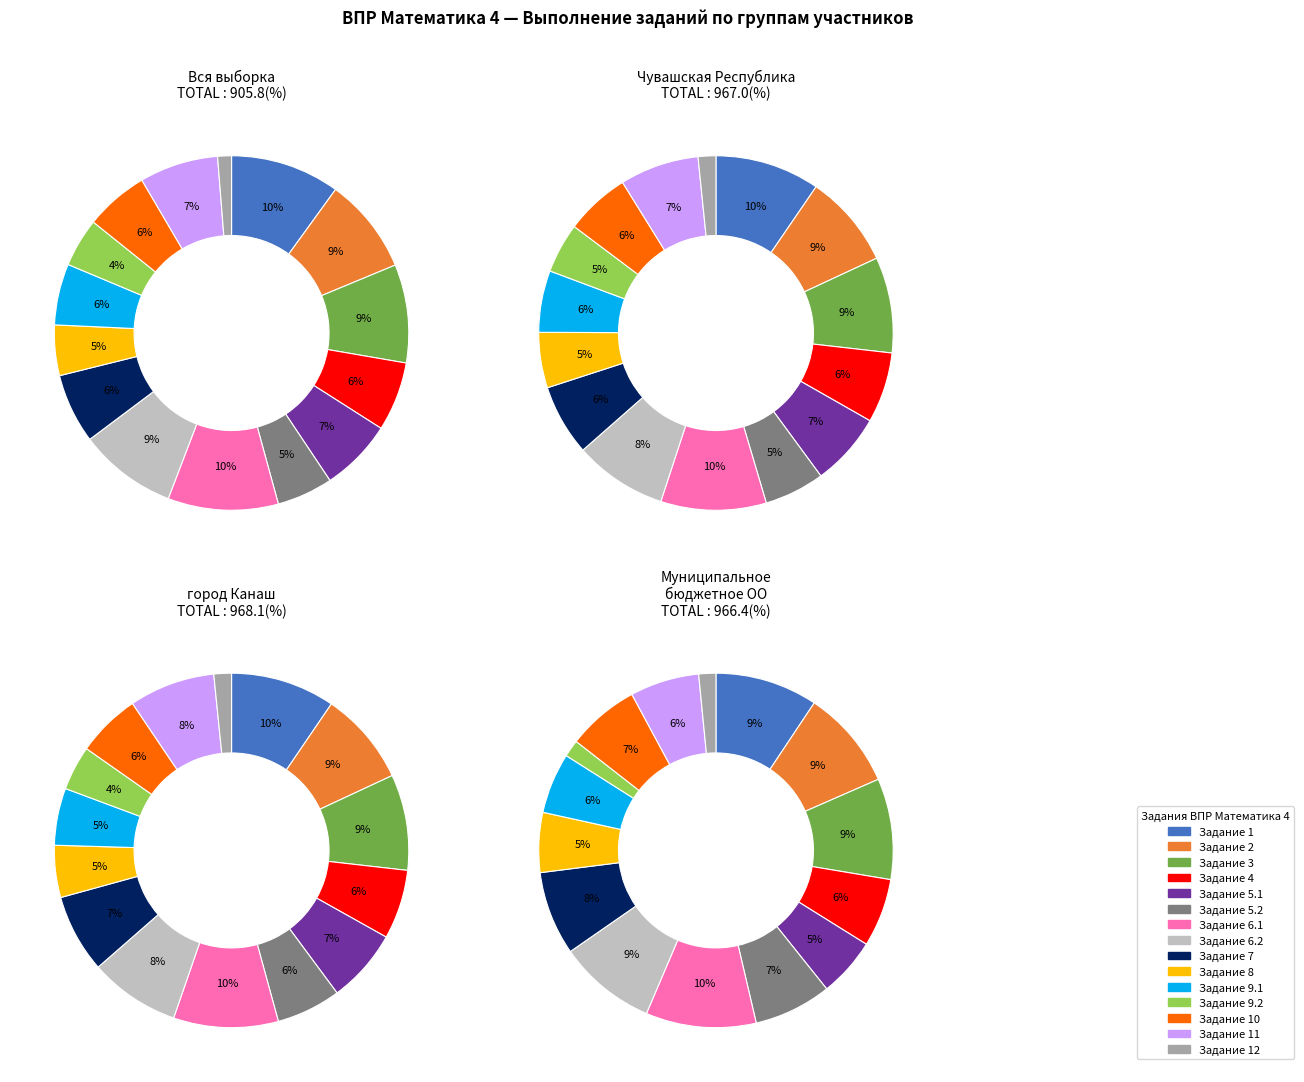

Rank the categories by value from highest to lowest.

6.1, 1, 3, 6.2, 2, 11, 5.1, 7, 4, 10, 9.1, 5.2, 8, 9.2, 12